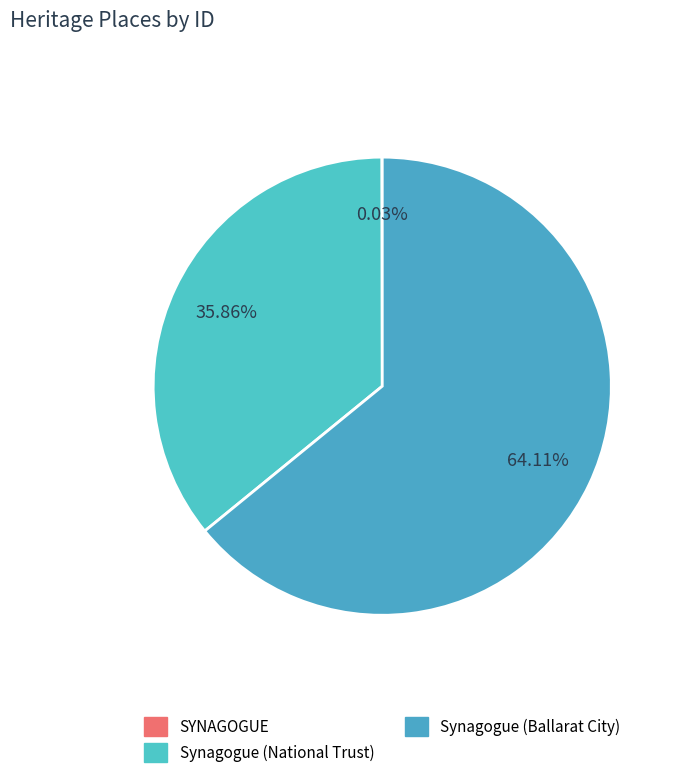

Does Synagogue (Ballarat City) account for over 50% of the chart?

Yes